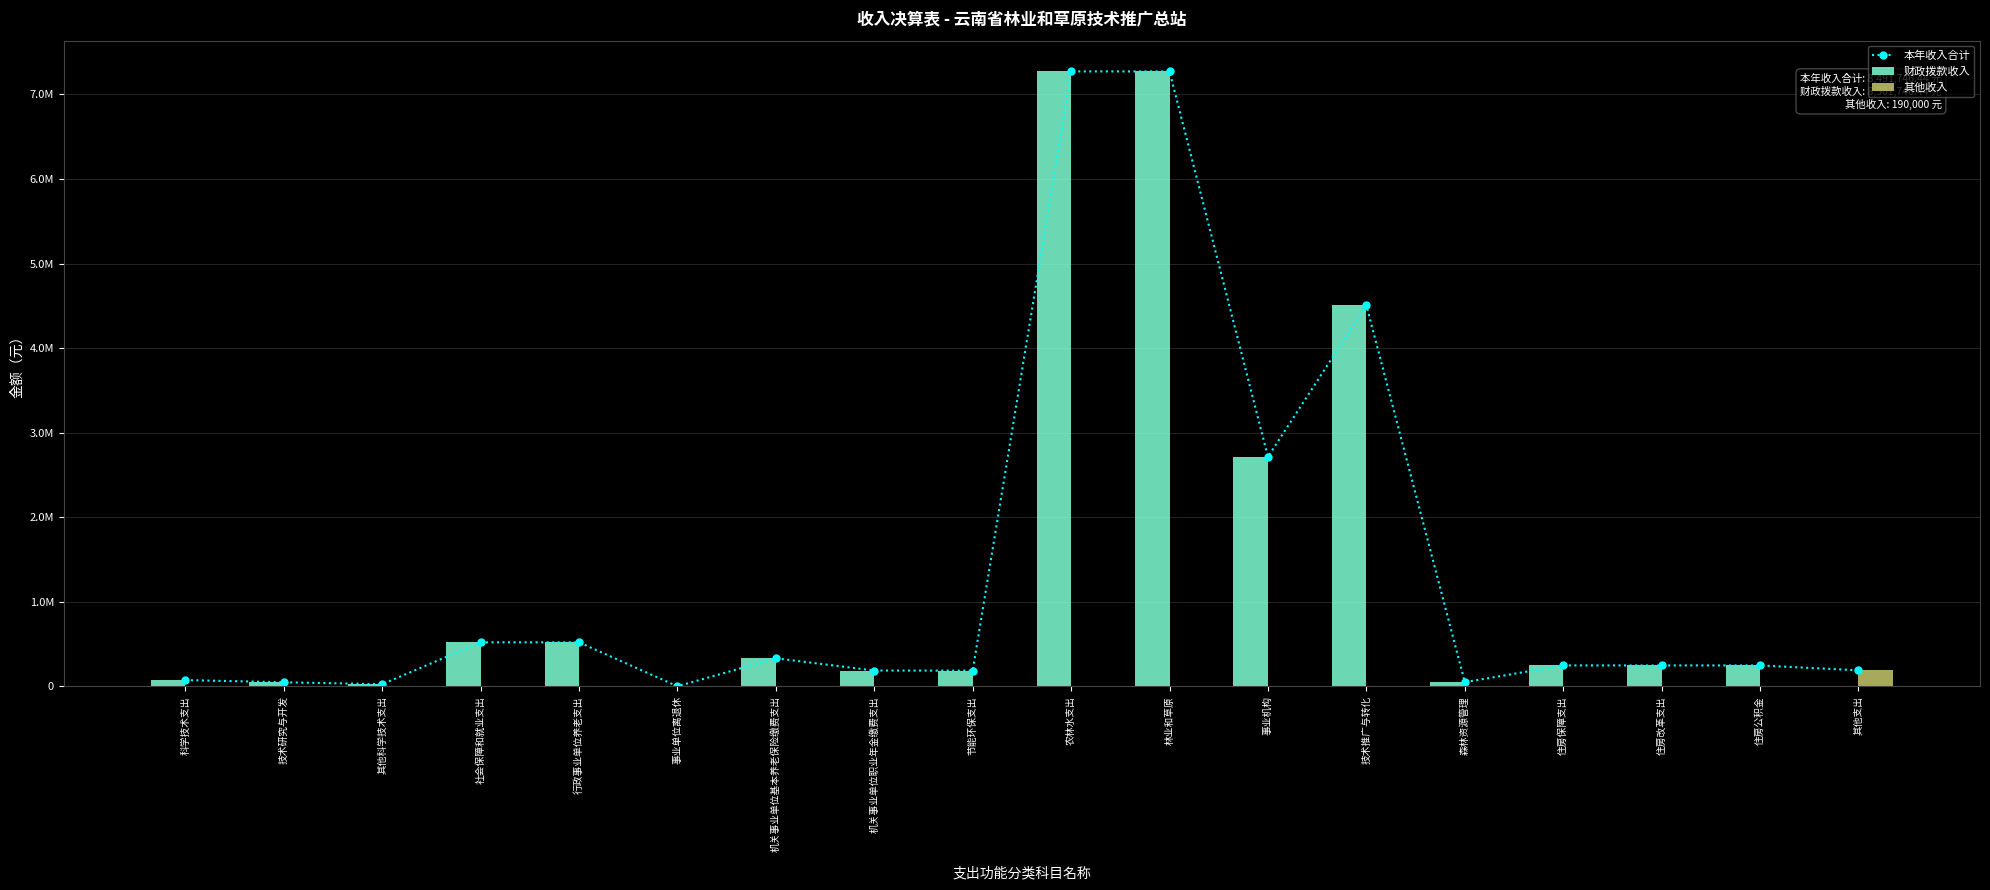

Read the 本年收入合计 value at 其他科学技术支出.

25839.0